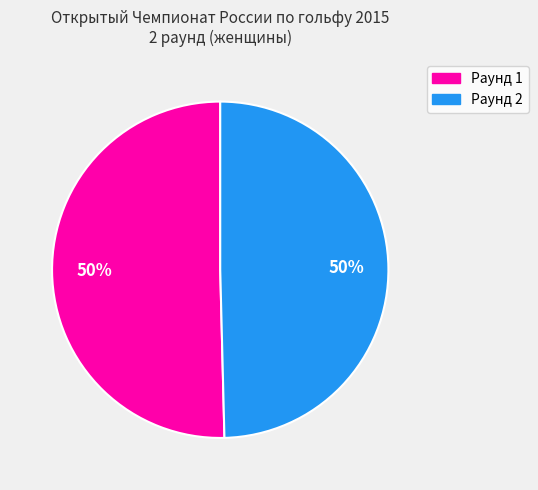

Count the number of slices in the pie.

2